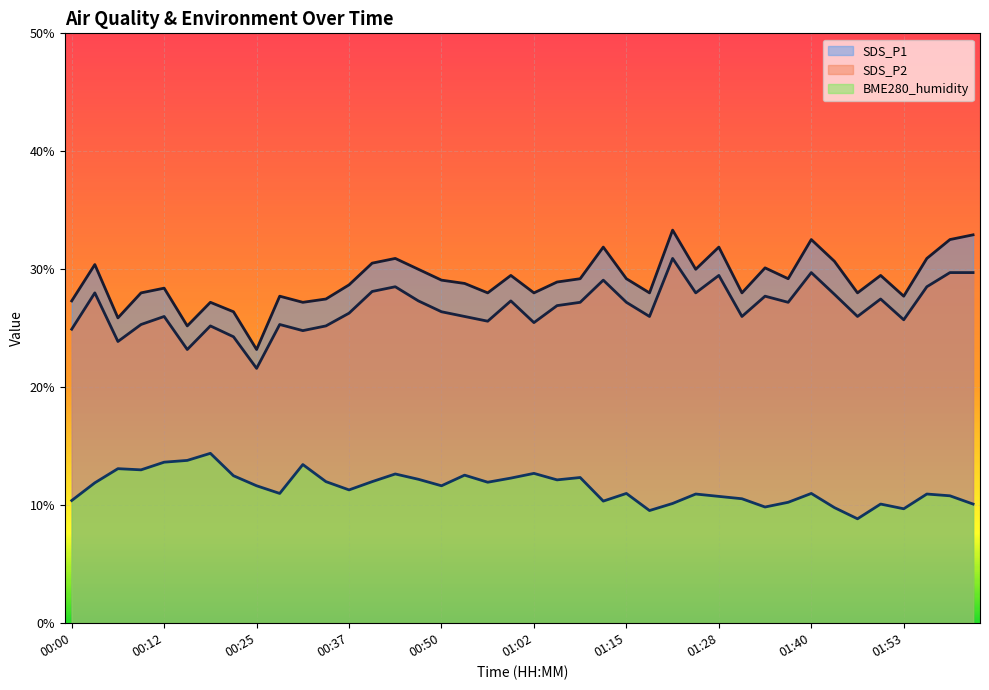

At which label is SDS_P1 closest to 28?

00:09